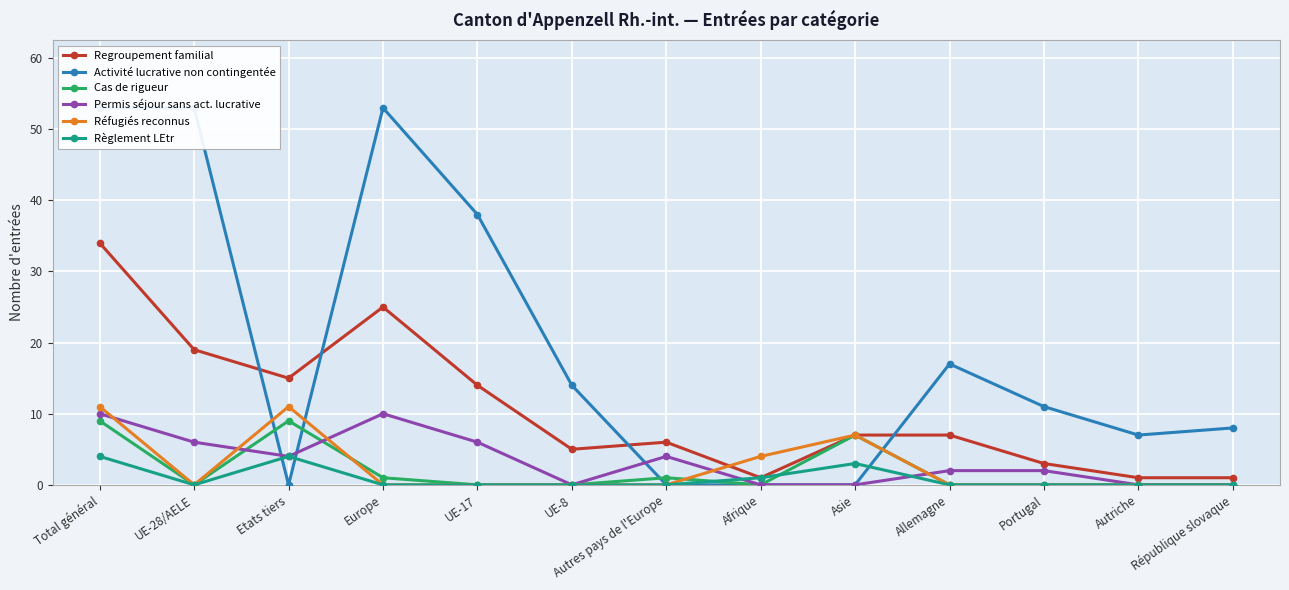

Does the chart display data point markers on the line(s)?

Yes